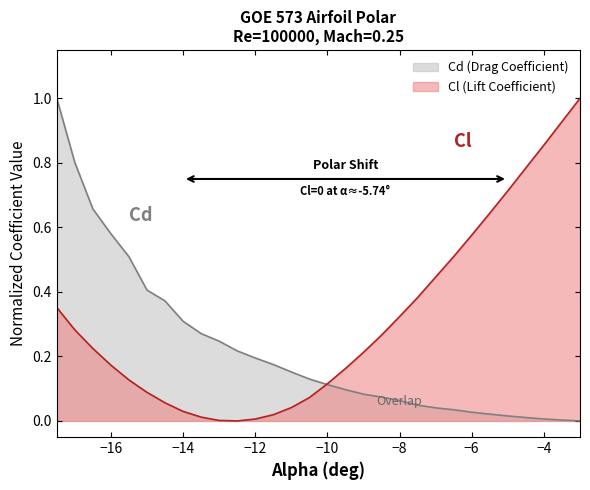

What position from the right is -6.0?

7